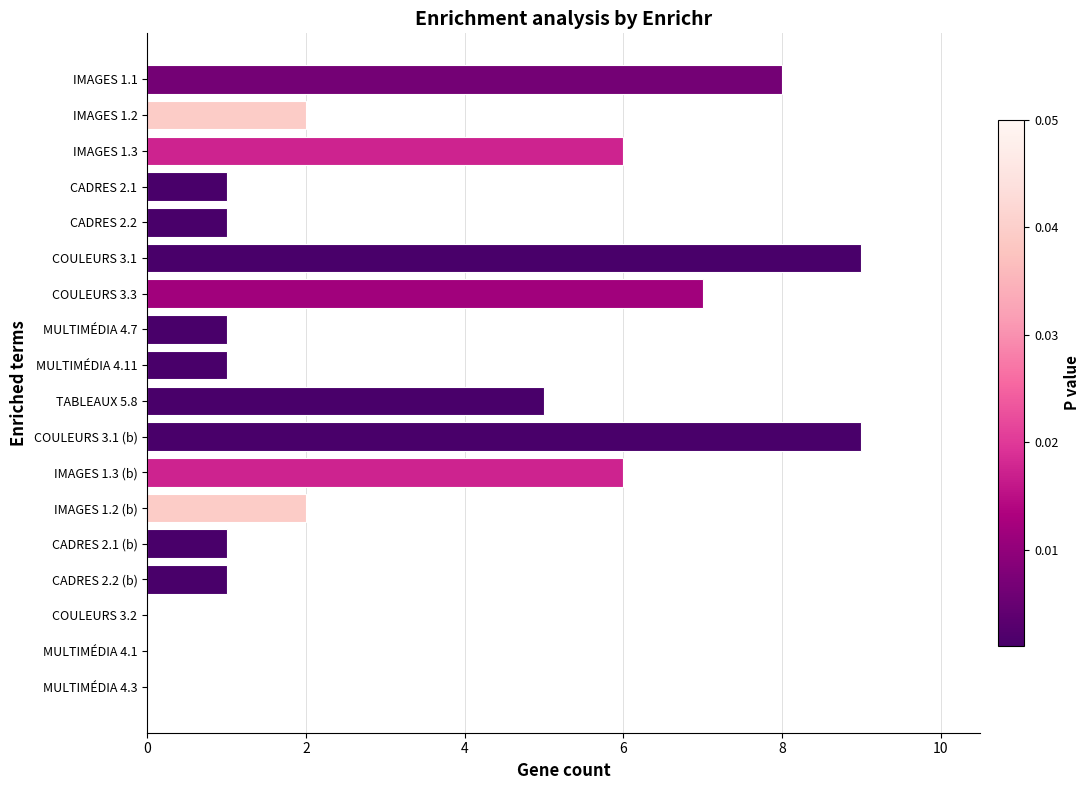

What is the sum of the values at COULEURS 3.3 and IMAGES 1.3?

13